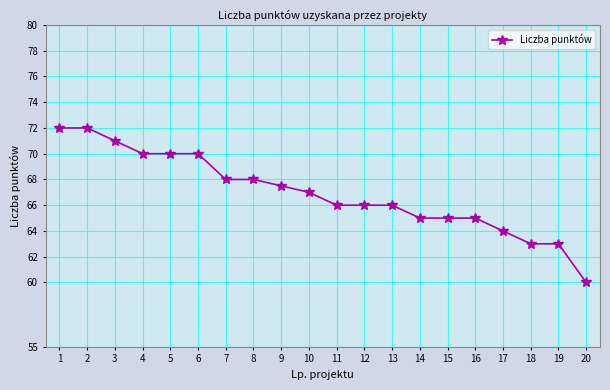

What is the minimum value shown in the chart?

60.0